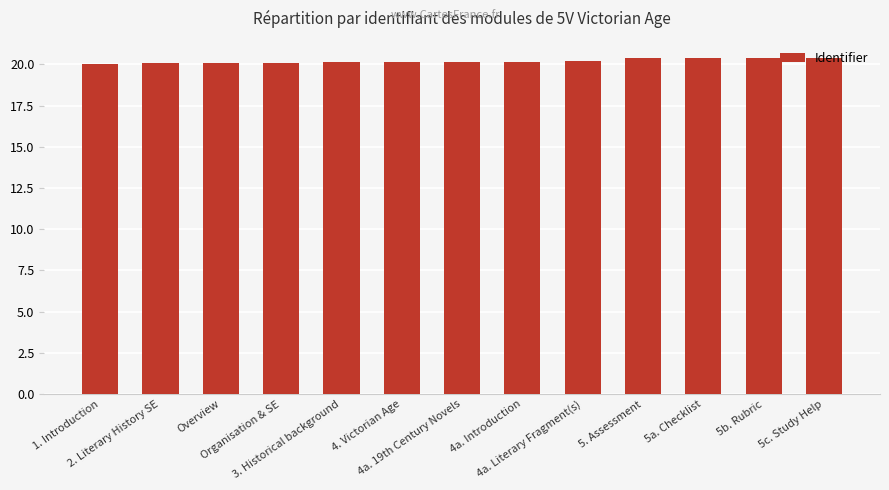

Are the bars grouped side by side (vs. stacked)?

No